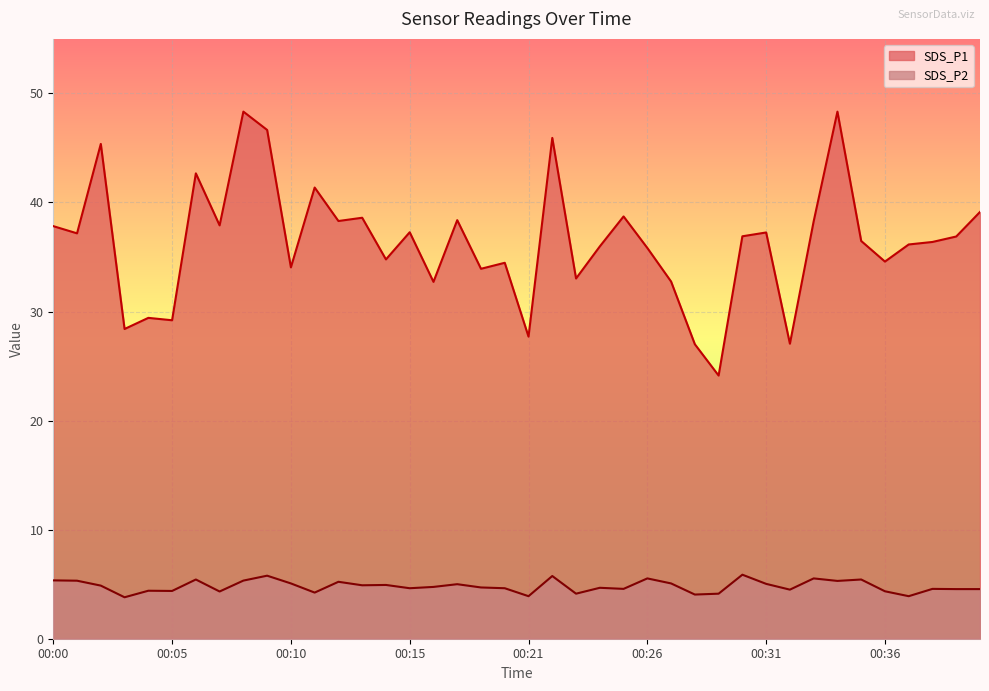

Reading right to left, list all the values displayed in this chart.

SDS_P1: 39.1	36.9	36.4	36.1	34.6	36.5	48.3	38.3	27.1	37.2	36.9	24.1	27.0	32.8	35.8	38.7	36.0	33.0	45.9	27.7	34.5	33.9	38.4	32.7	37.3	34.8	38.6	38.3	41.4	34.0	46.6	48.3	37.9	42.7	29.2	29.4	28.4	45.4	37.2	37.8
SDS_P2: 4.5	4.5	4.6	3.9	4.3	5.4	5.3	5.5	4.5	5.0	5.9	4.1	4.0	5.1	5.5	4.6	4.7	4.1	5.8	3.9	4.6	4.7	5.0	4.8	4.6	4.9	4.9	5.2	4.2	5.1	5.8	5.3	4.3	5.4	4.4	4.4	3.8	4.9	5.3	5.3